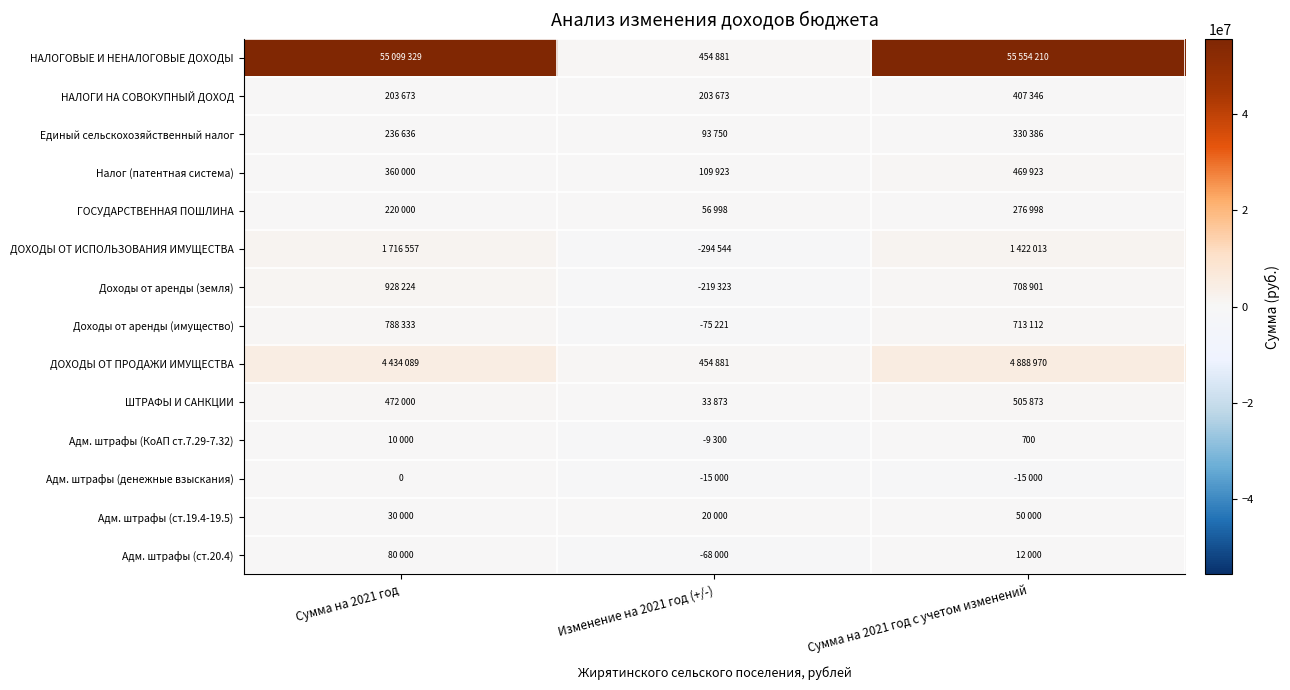

At which category is the sum across all series the highest?

Сумма на 2021 год с учетом изменений